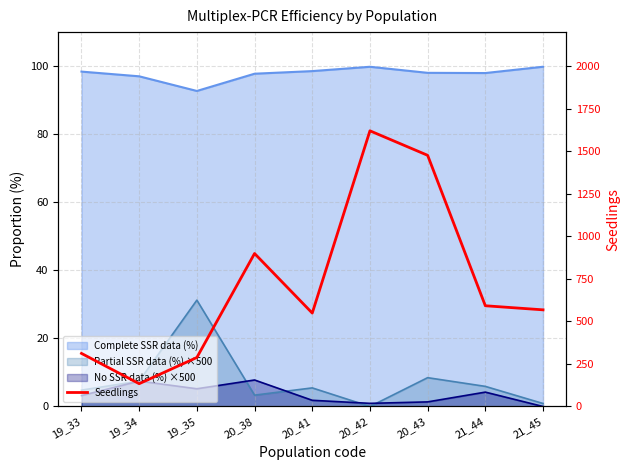

What is the change in value from 20_41 to 20_43?

+927